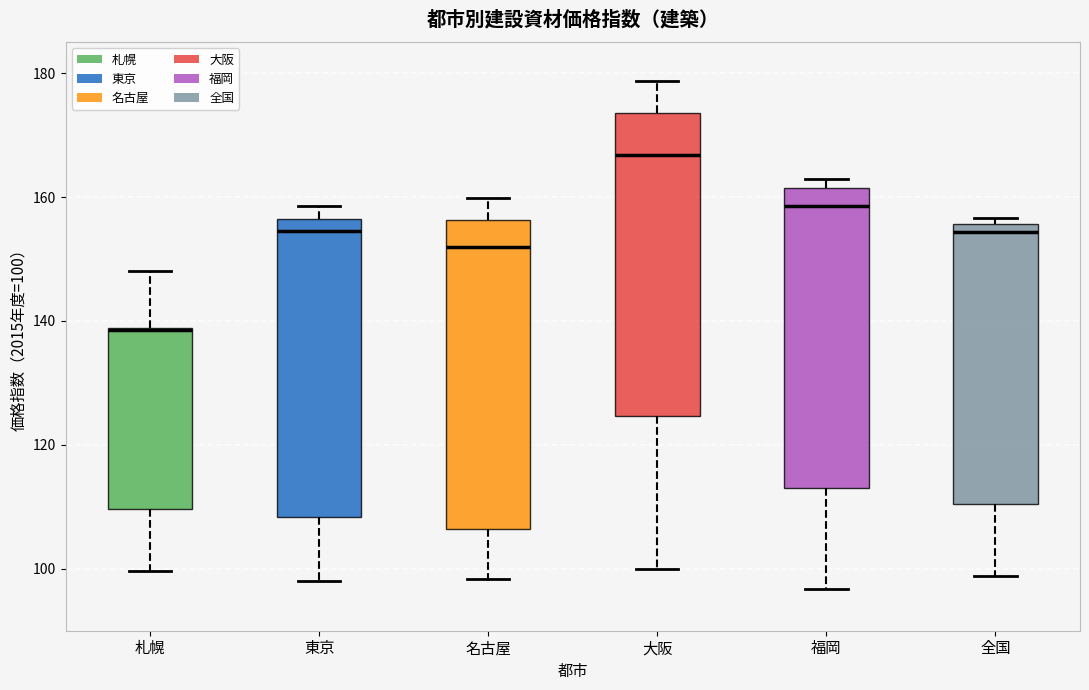

Reading left to right, read every box against the y-axis: the position of its median line, the range the box covers, and the ends of its whiskers. The values are not printed on the chart, so give them approximately, as read against the axis.

札幌: median 138 (drawn on the box's upper edge), box 110 to 138, whiskers 100 to 148
東京: median 154, box 108 to 156, whiskers 98 to 158
名古屋: median 152, box 106 to 156, whiskers 98 to 160
大阪: median 166, box 124 to 174, whiskers 100 to 178
福岡: median 158, box 114 to 162, whiskers 96 to 164
全国: median 154, box 110 to 156, whiskers 98 to 156 (just above the box's upper edge)